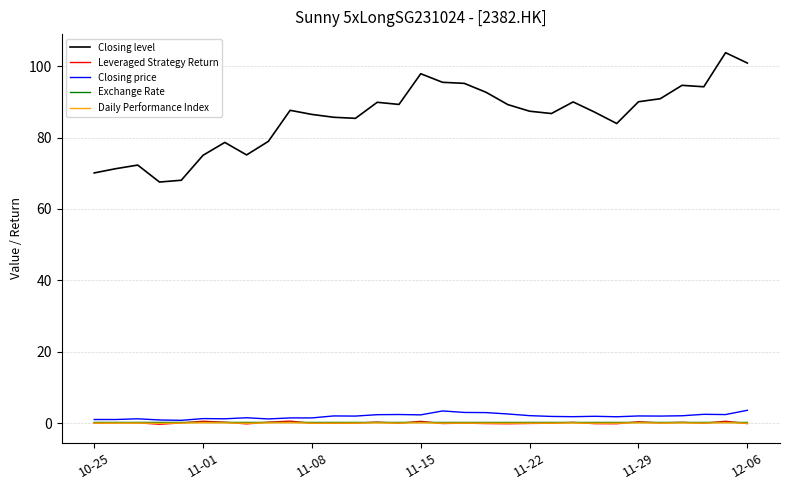

True or false: Daily Performance Index and Closing level cross at least once.

False